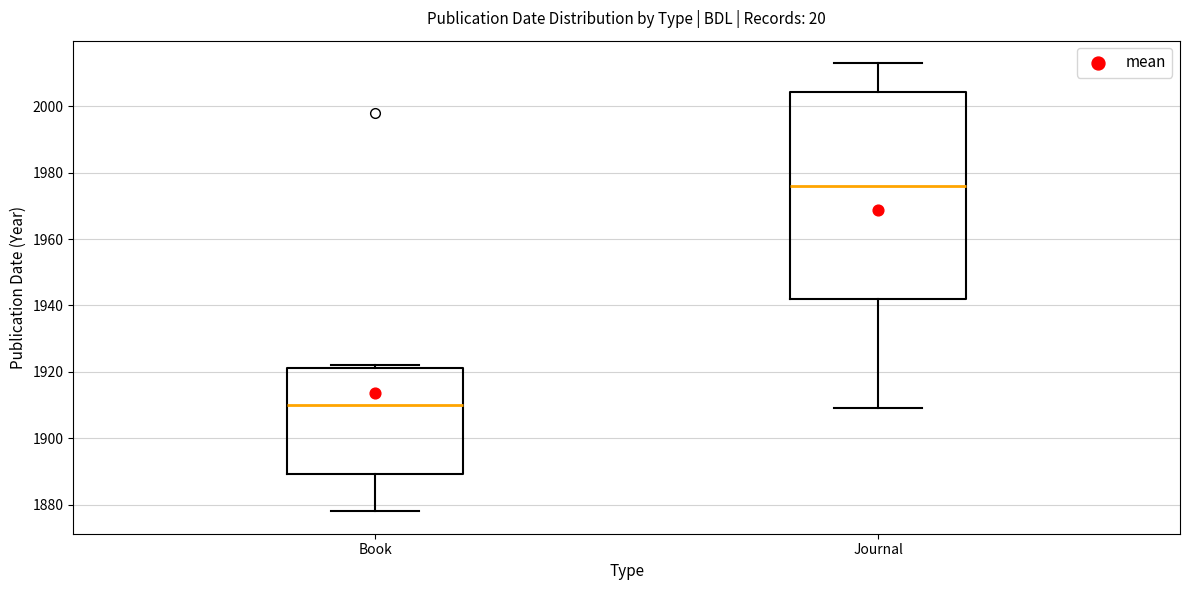

Where is the upper edge of the box for Journal on the y-axis? The values are not printed on the chart, so give them approximately, as read against the axis.

2004